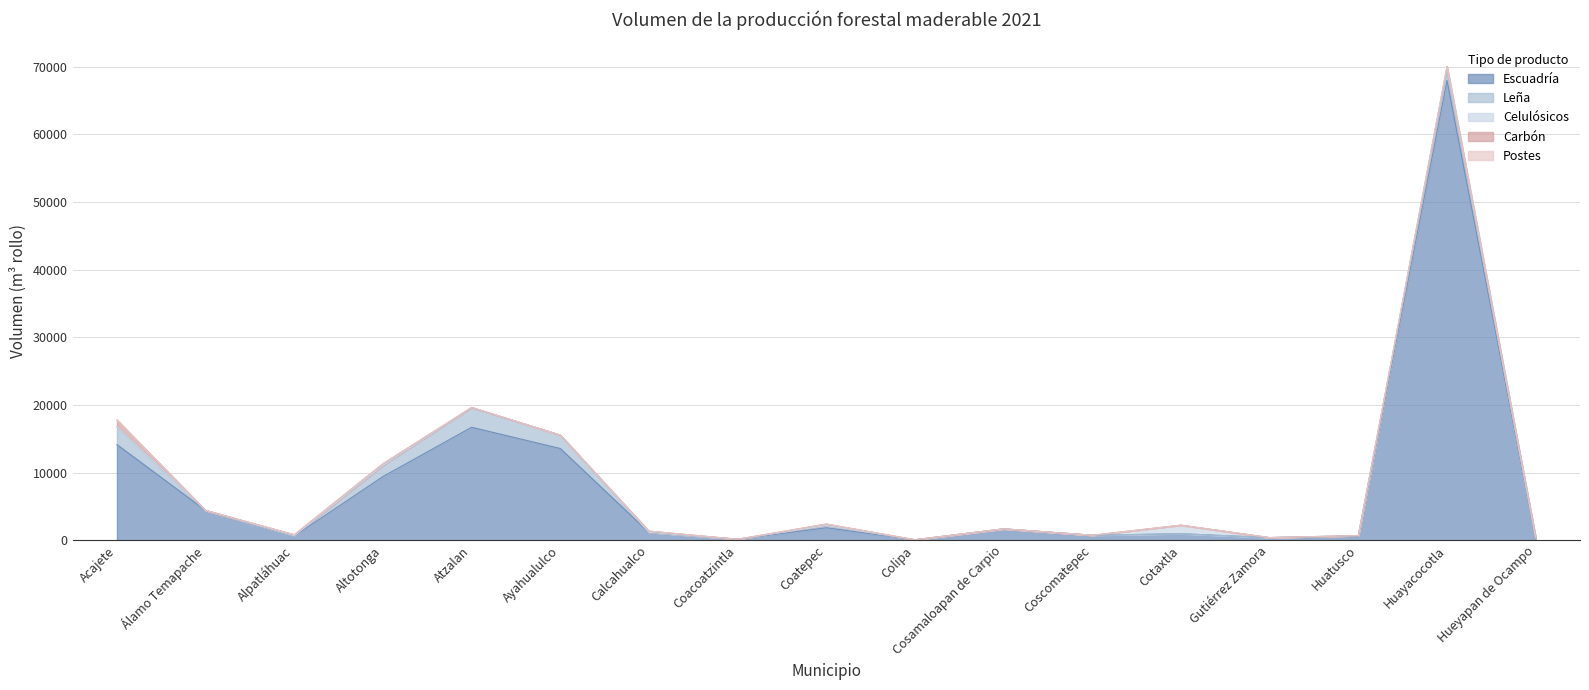

The Postes series shows 0.0 at Huatusco. True or false?

True